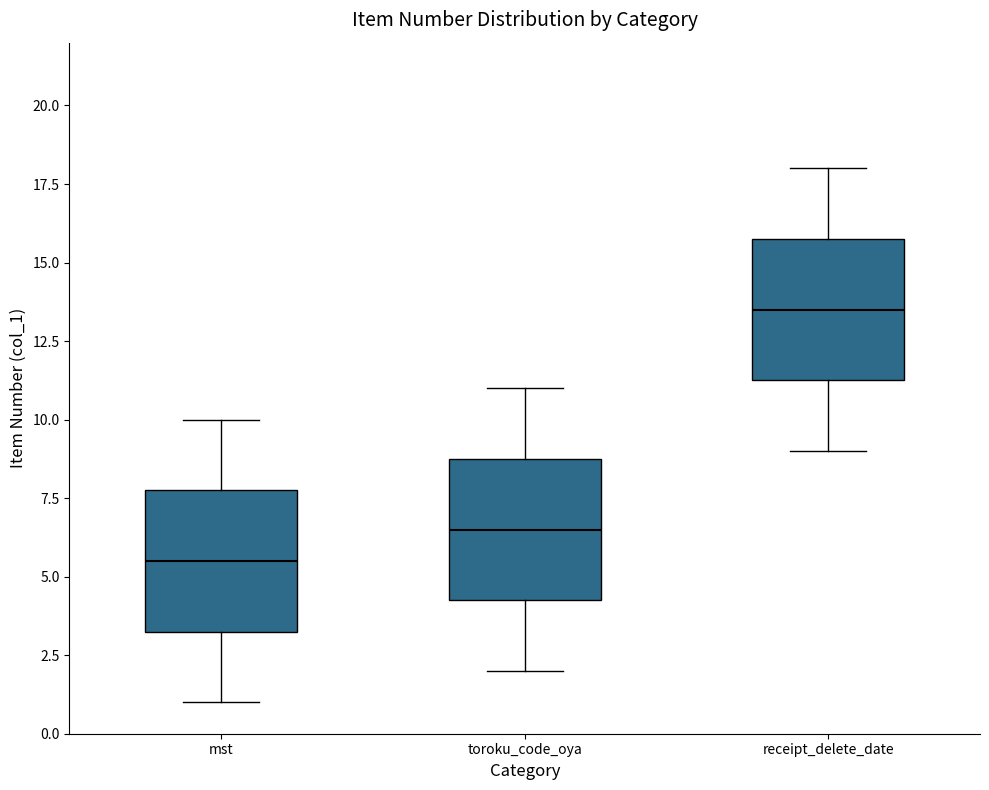

Where is the lower edge of the box for receipt_delete_date on the y-axis? The values are not printed on the chart, so give them approximately, as read against the axis.

11.5